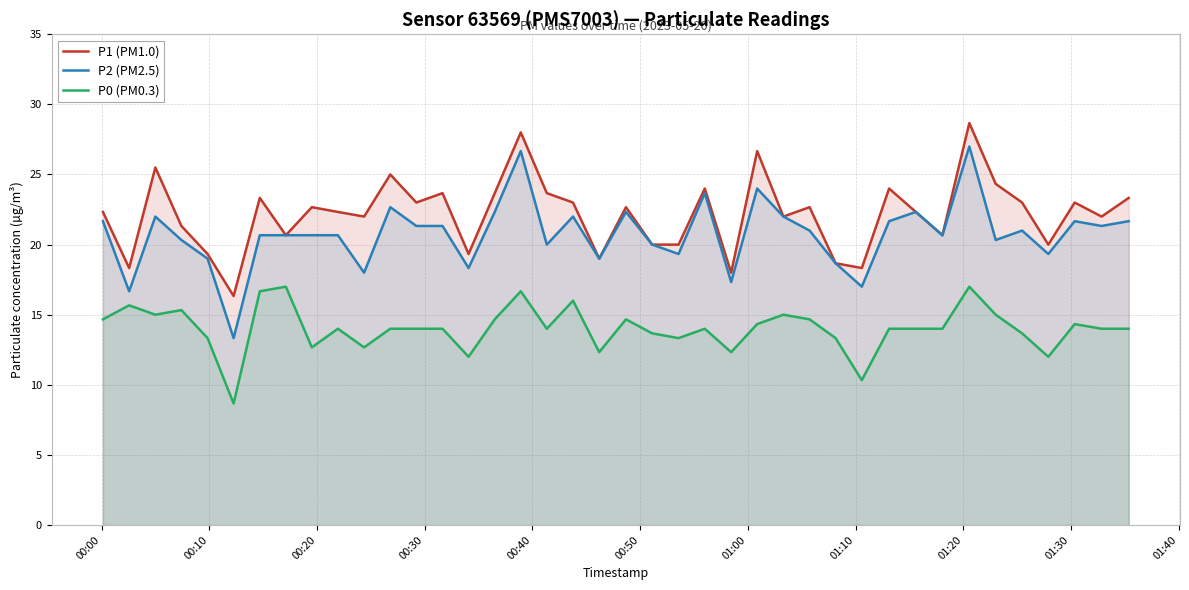

Rank the series by their average value, from highest to lowest.

P1 (PM1.0), P2 (PM2.5), P0 (PM0.3)